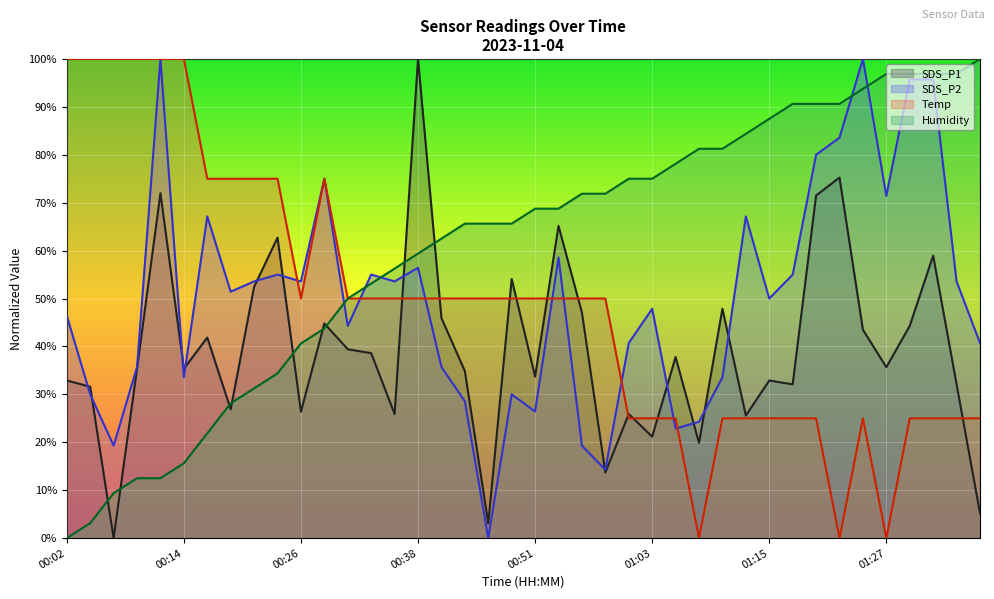

At 00:31, list the series in order from largest to smallest.

Humidity, Temp, SDS_P2, SDS_P1